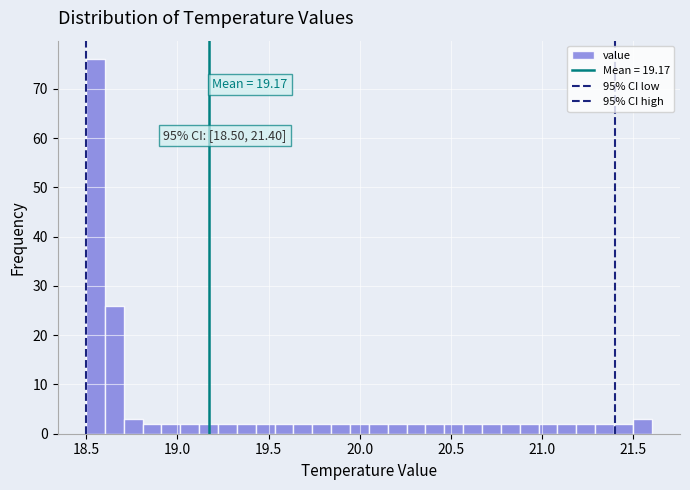

Read against the x-axis, roughly where is the centre of the tallest bar?

18.55